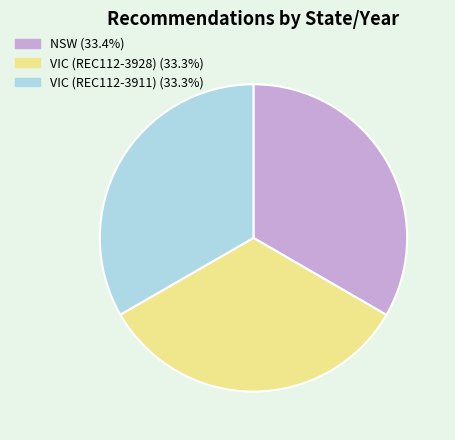

Does any single category account for the majority?

No